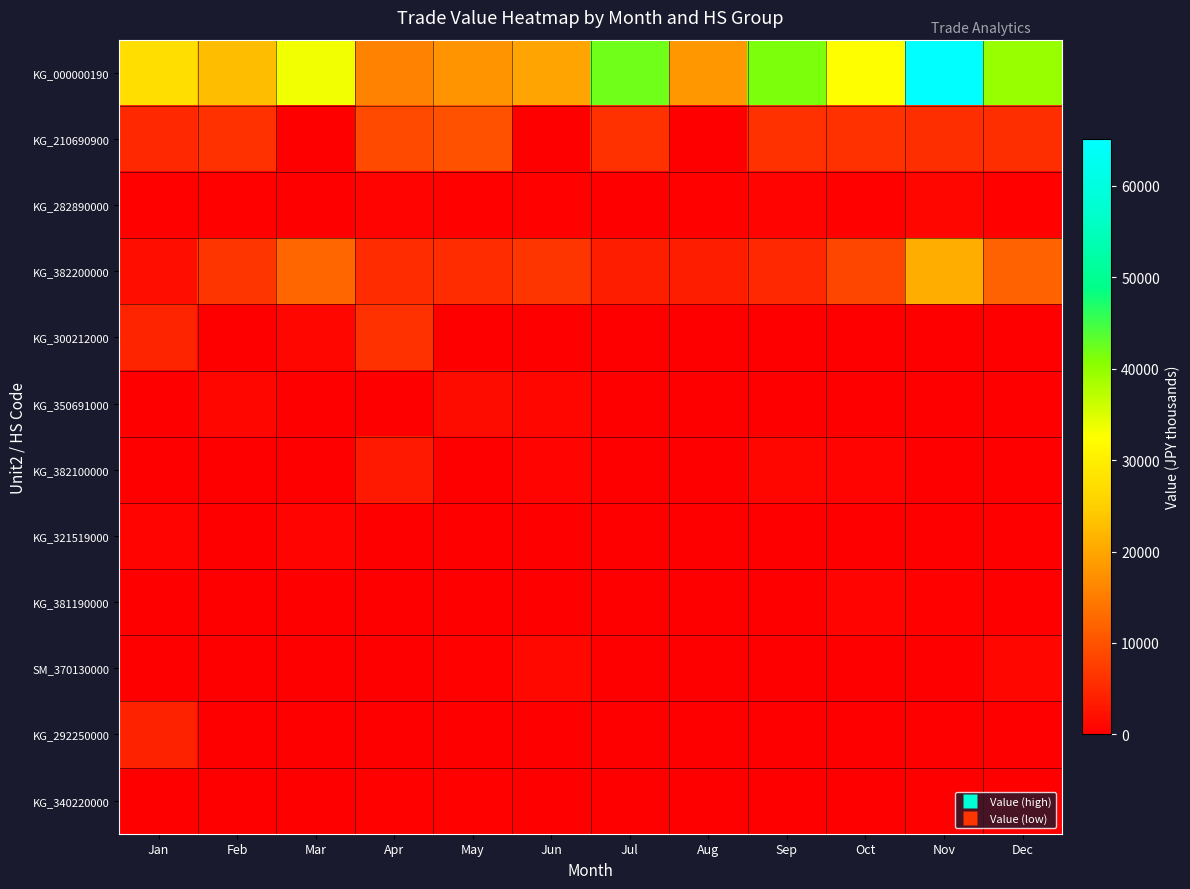

Reading right to left, transcribe all the data shown in this chart.

KG_000000190: Dec=39632	Nov=65124	Oct=32384	Sep=41332	Aug=18166	Jul=42014	Jun=19723	May=17608	Apr=15627	Mar=33549	Feb=22726	Jan=27327
KG_210690900: Dec=5778	Nov=5794	Oct=5870	Sep=5876	Aug=0	Jul=5959	Jun=0	May=9873	Apr=8981	Mar=0	Feb=6048	Jan=5062
KG_282890000: Dec=306	Nov=995	Oct=324	Sep=592	Aug=405	Jul=0	Jun=421	May=332	Apr=526	Mar=0	Feb=430	Jan=308
KG_382200000: Dec=11889	Nov=21011	Oct=8599	Sep=4986	Aug=3588	Jul=3769	Jun=6463	May=5470	Apr=5561	Mar=12463	Feb=6454	Jan=1922
KG_300212000: Dec=0	Nov=0	Oct=0	Sep=0	Aug=0	Jul=0	Jun=0	May=0	Apr=6057	Mar=977	Feb=0	Jan=4533
KG_350691000: Dec=0	Nov=0	Oct=0	Sep=0	Aug=0	Jul=0	Jun=855	May=1687	Apr=0	Mar=0	Feb=861	Jan=0
KG_382100000: Dec=0	Nov=0	Oct=732	Sep=813	Aug=0	Jul=0	Jun=753	May=0	Apr=3230	Mar=0	Feb=0	Jan=0
KG_321519000: Dec=0	Nov=0	Oct=0	Sep=0	Aug=0	Jul=220	Jun=0	May=0	Apr=0	Mar=527	Feb=0	Jan=571
KG_381190000: Dec=0	Nov=285	Oct=748	Sep=0	Aug=0	Jul=0	Jun=0	May=0	Apr=0	Mar=0	Feb=0	Jan=0
SM_370130000: Dec=905	Nov=0	Oct=0	Sep=0	Aug=0	Jul=0	Jun=1043	May=274	Apr=0	Mar=0	Feb=0	Jan=0
KG_292250000: Dec=0	Nov=0	Oct=0	Sep=0	Aug=0	Jul=0	Jun=0	May=0	Apr=0	Mar=0	Feb=0	Jan=4203
KG_340220000: Dec=0	Nov=0	Oct=0	Sep=0	Aug=0	Jul=0	Jun=0	May=348	Apr=348	Mar=0	Feb=0	Jan=203